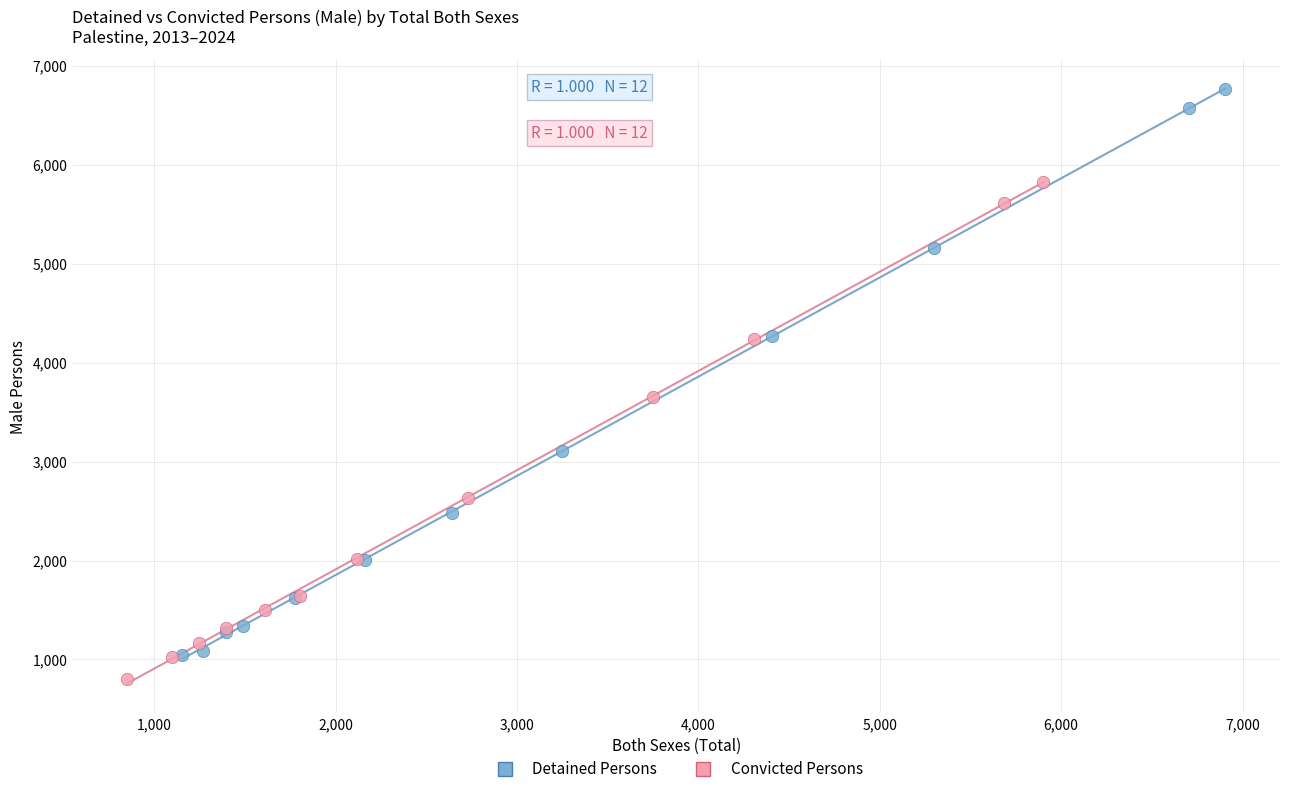

Which series has the widest spread of Y values?

Detained Persons